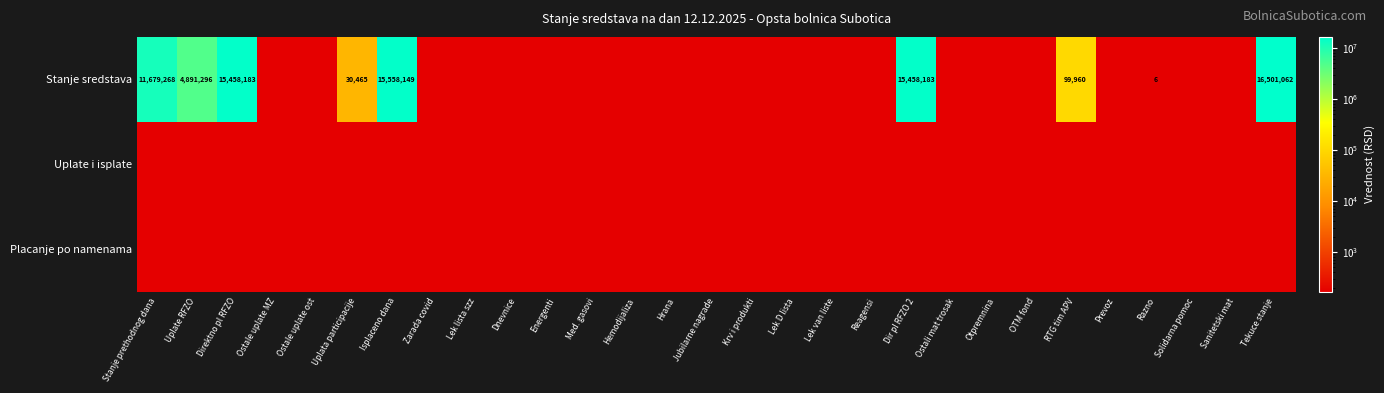

The Stanje sredstava series shows 15558149.0 at Isplaceno dana. True or false?

True